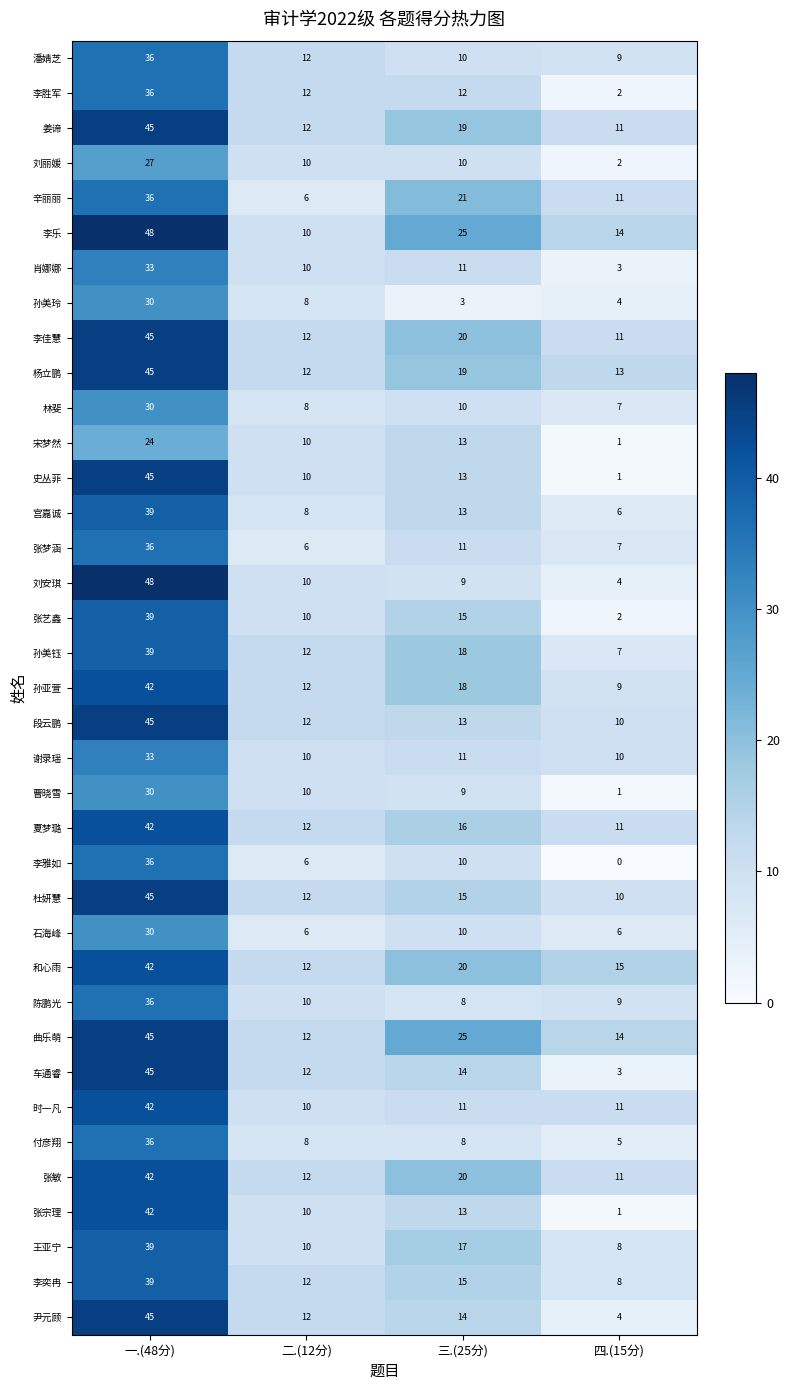

Which series changed the most between 一.(48分) and 三.(25分)?

刘安琪